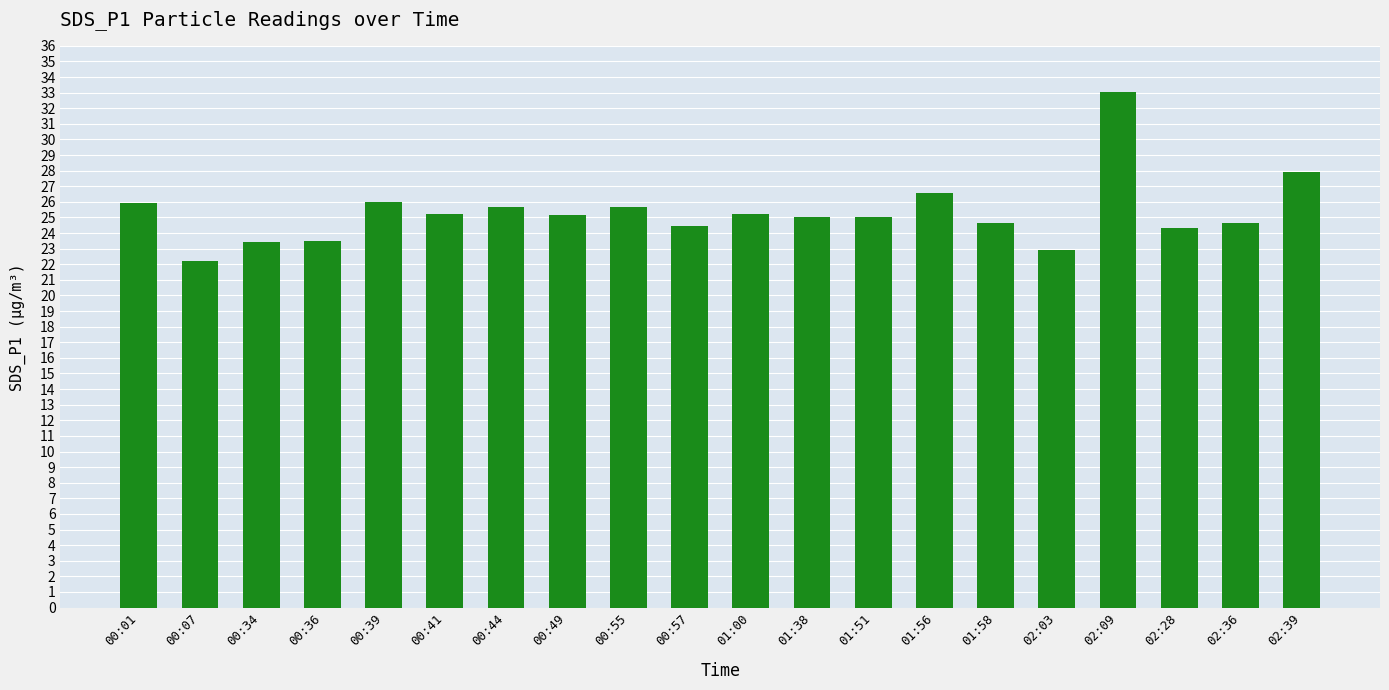

Which label corresponds to the largest value in the chart?

02:09